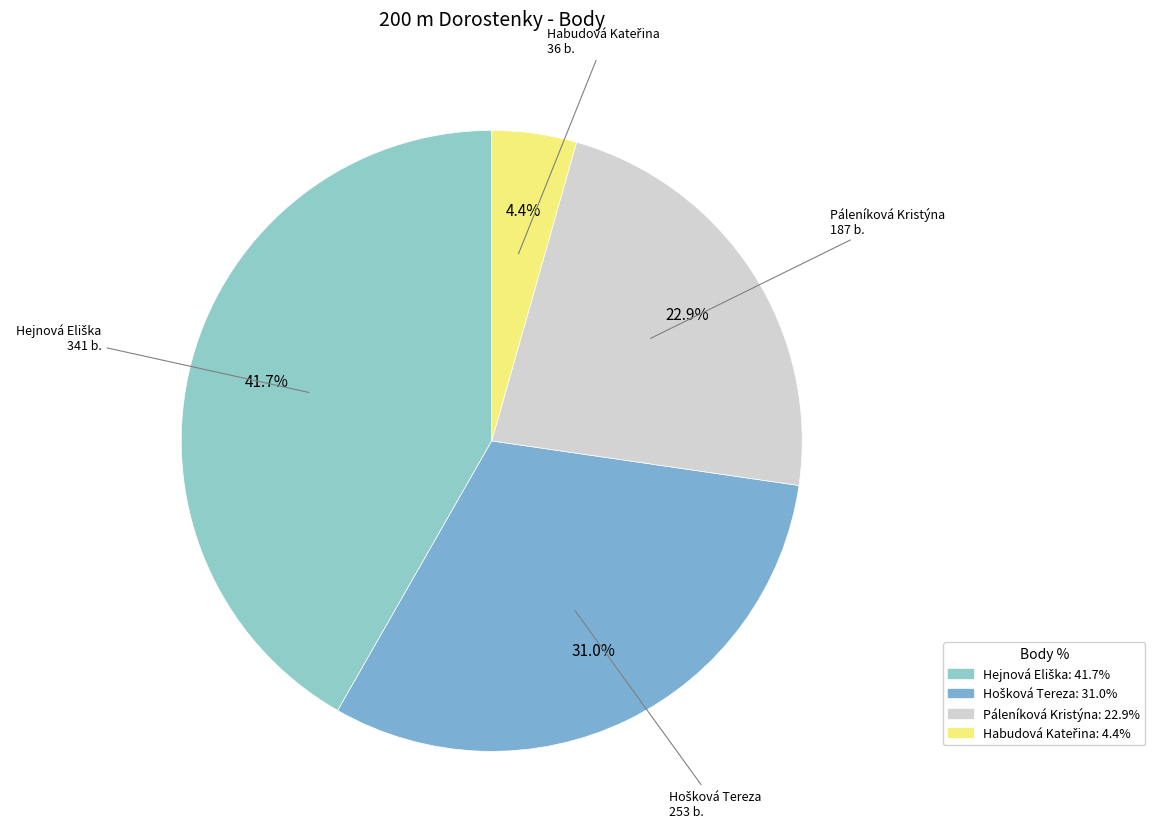

Is there any slice that represents more than half of the pie?

No